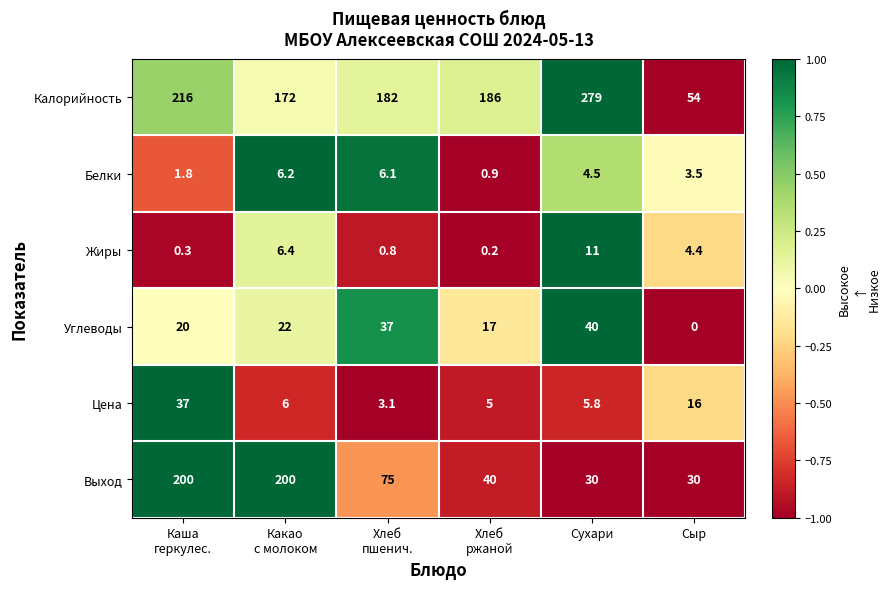

How many distinct data groups are displayed?

6